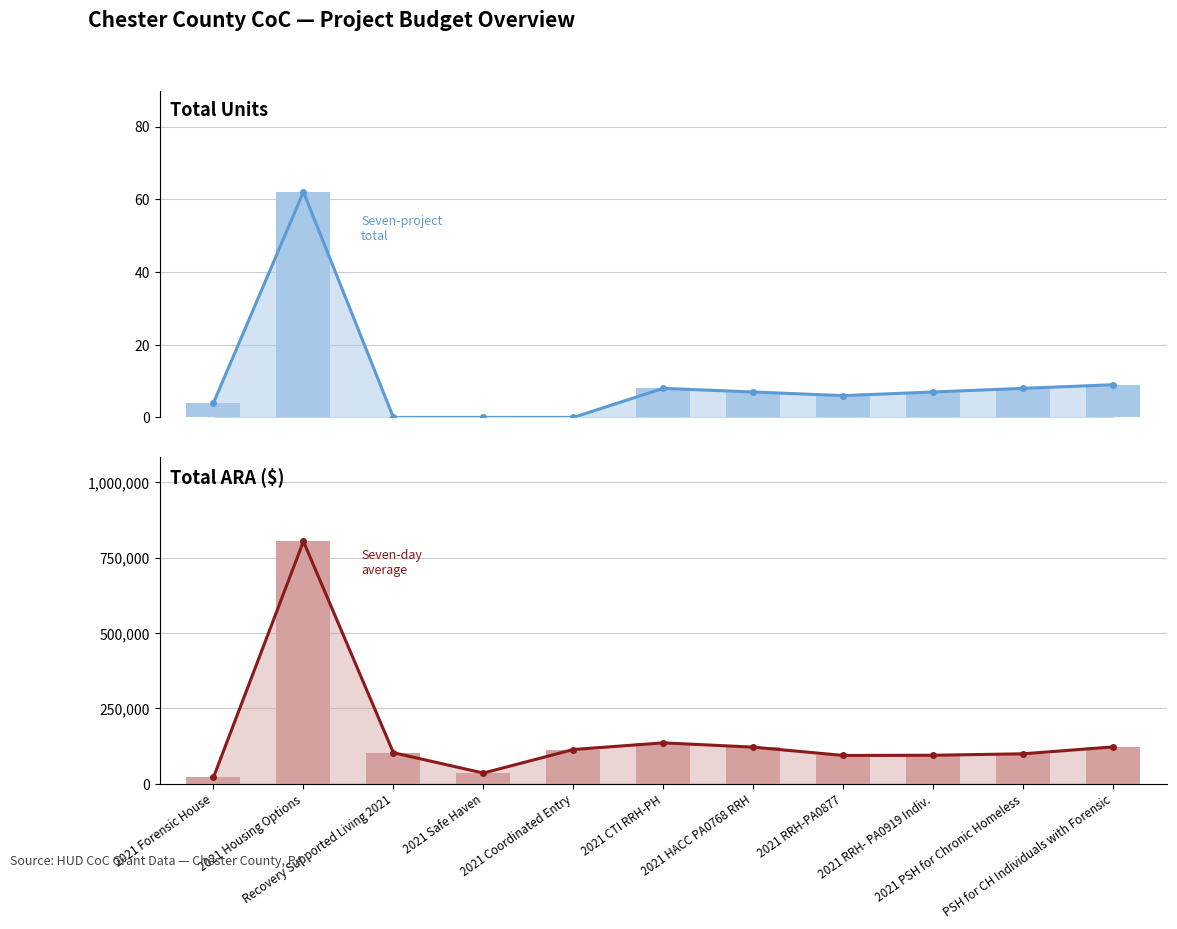

What is the difference between the maximum and second lowest values in the Total Units series?

62